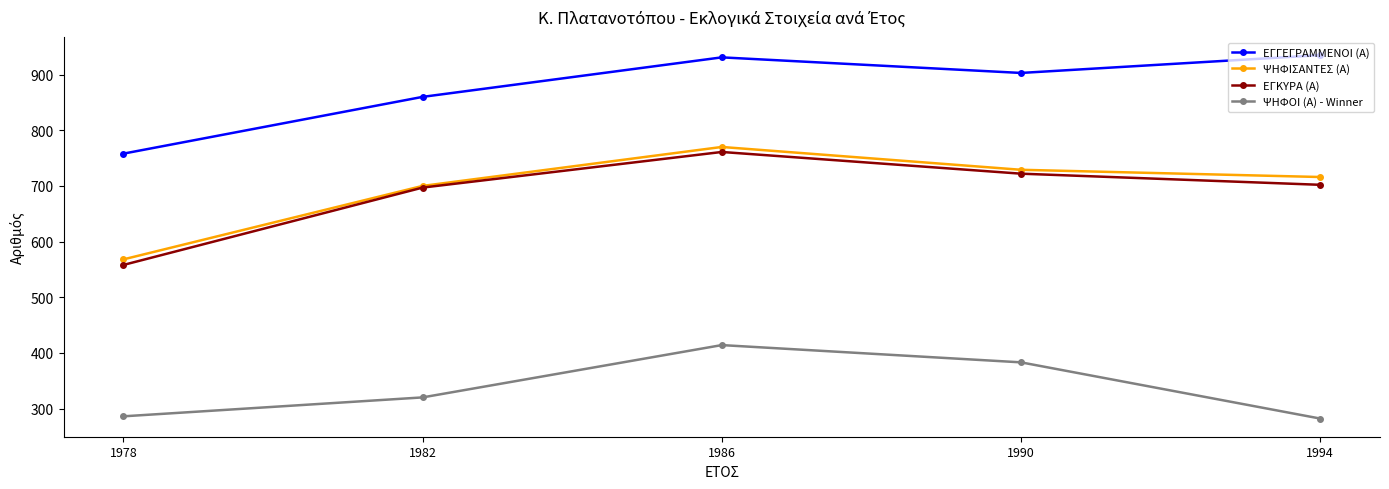

Between 1986 and 1994, which series saw the biggest shift?

ΨΗΦΟΙ (Α) - Winner